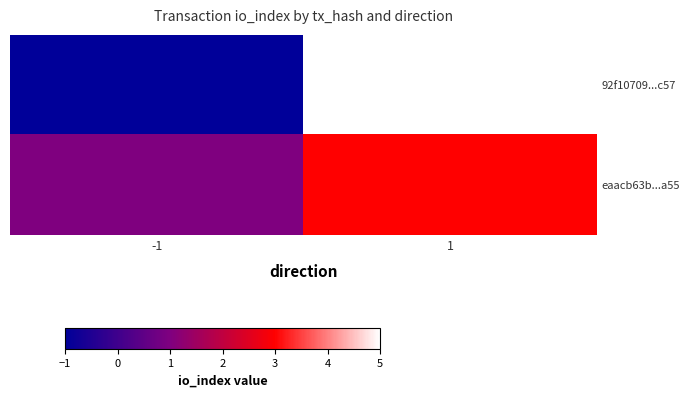

Reading left to right, extract all data points from this chart.

92f10709...c57: -1=-1	1=5
eaacb63b...a55: -1=1	1=3